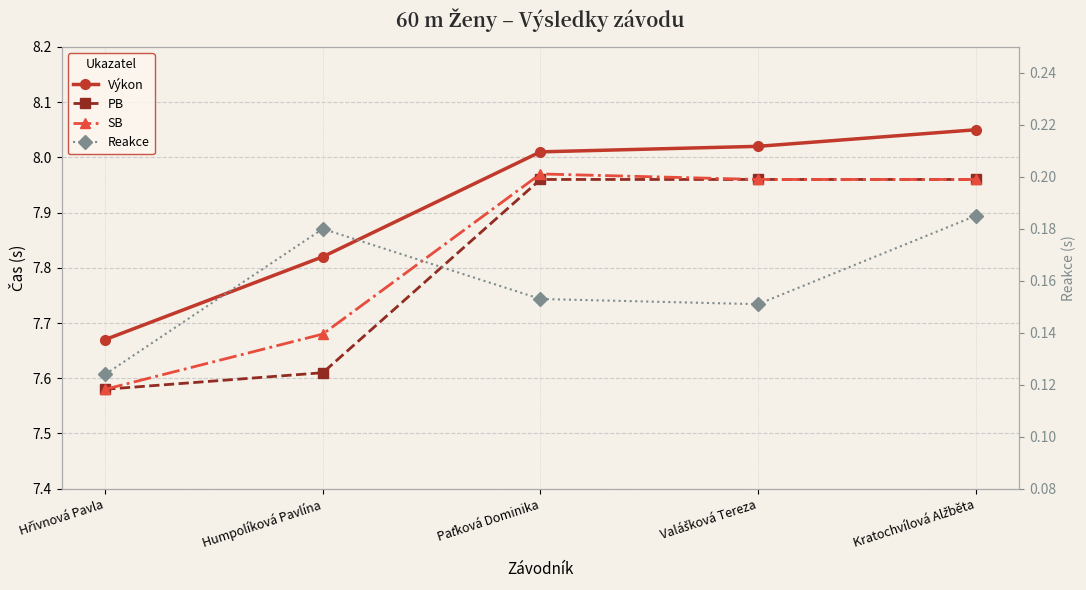

At how many categories does at least one series exceed 7?

5